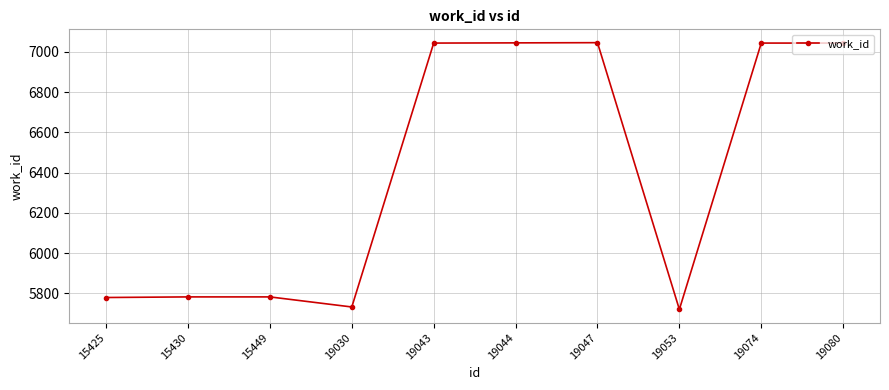

Count the number of data series in this chart.

1